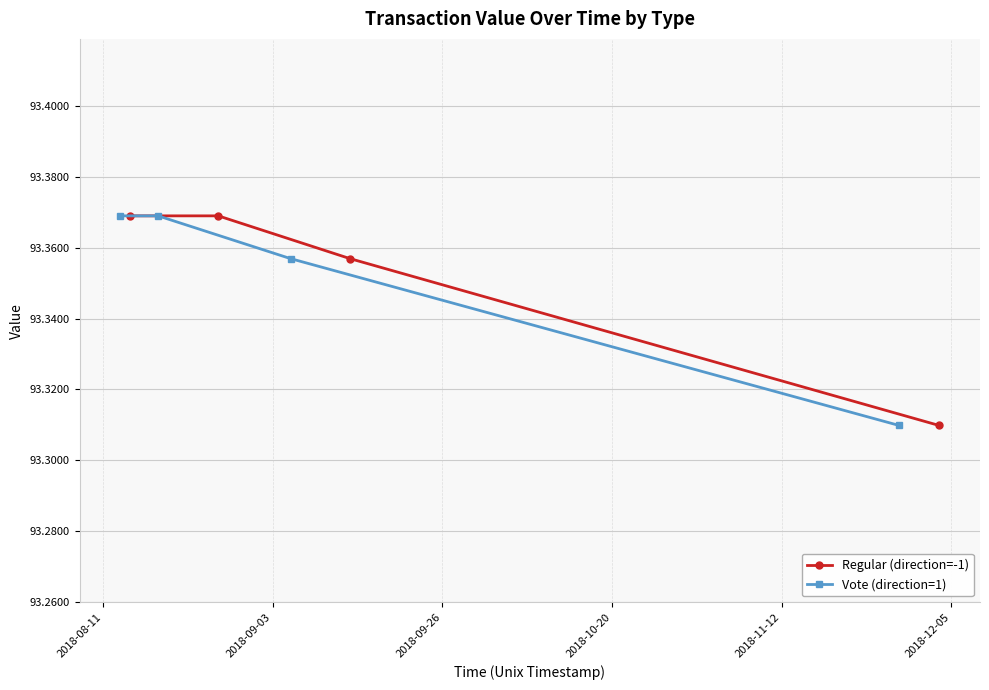

True or false: Regular (direction=-1) has more than 1 points higher than both neighbors.

False